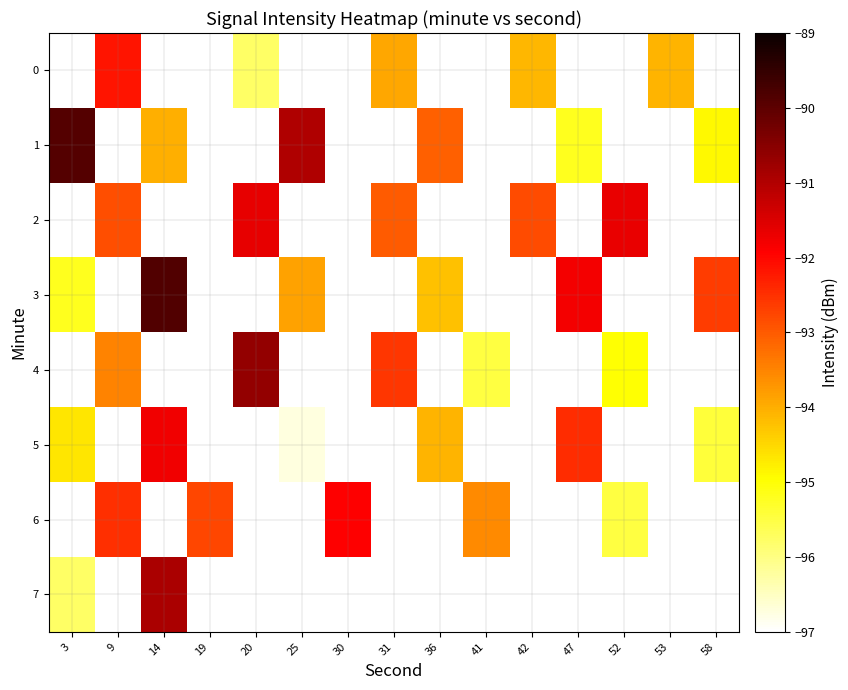

Between 20 and 9, which is larger?

9